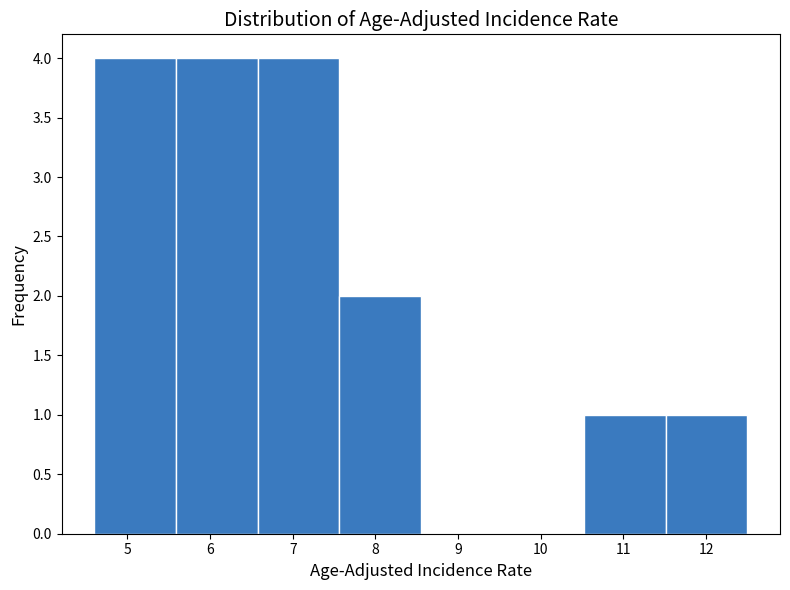

What is the height of the bar covering 4.6 to 5.6 on the x-axis? Neither the bar edges nor the heights are printed on the chart, so give them approximately, as read against the axes.

4